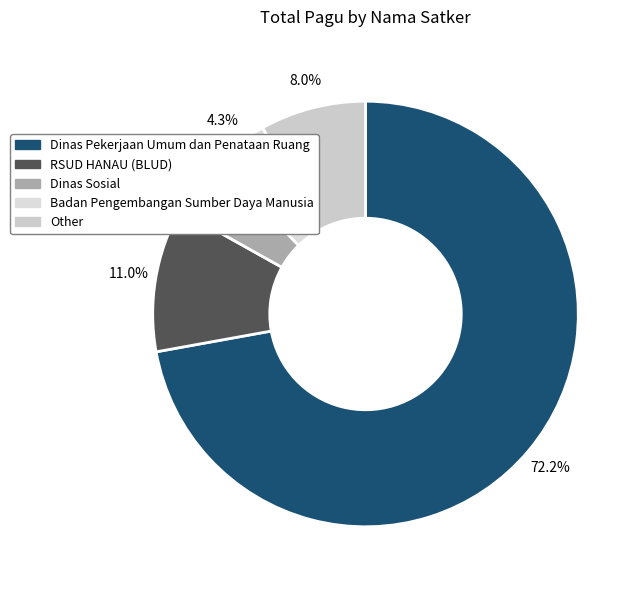

Does any single category account for the majority?

Yes